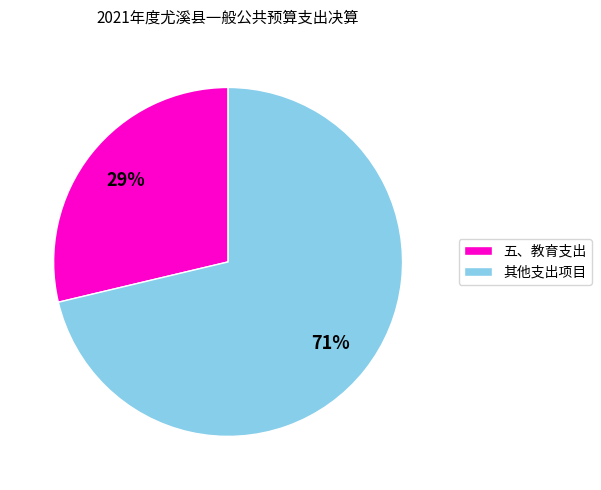

Is 其他支出项目 the majority of the pie?

Yes